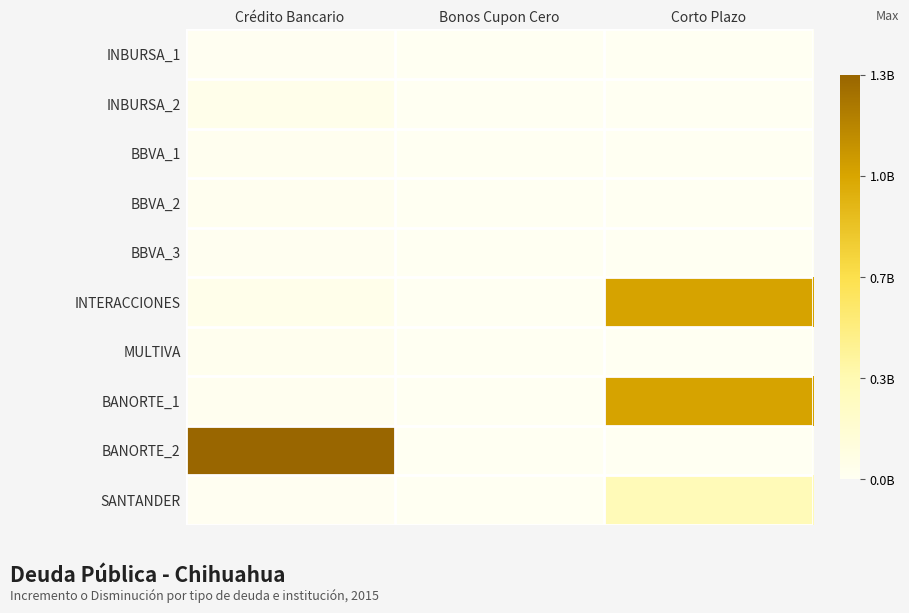

How many data points does each series have?

3